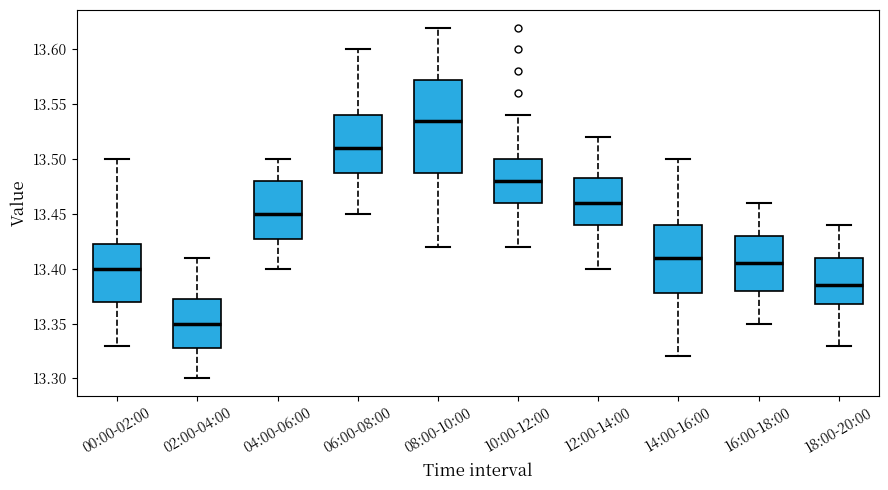

Reading left to right, read every box against the y-axis: the position of its median line, the range the box covers, and the ends of its whiskers. The values are not printed on the chart, so give them approximately, as read against the axis.

00:00-02:00: median 13.400, box 13.370 to 13.425, whiskers 13.330 to 13.500
02:00-04:00: median 13.350, box 13.330 to 13.375, whiskers 13.300 to 13.410
04:00-06:00: median 13.450, box 13.430 to 13.480, whiskers 13.400 to 13.500
06:00-08:00: median 13.510, box 13.490 to 13.540, whiskers 13.450 to 13.600
08:00-10:00: median 13.535, box 13.490 to 13.575, whiskers 13.420 to 13.620
10:00-12:00: median 13.480, box 13.460 to 13.500, whiskers 13.420 to 13.540
12:00-14:00: median 13.460, box 13.440 to 13.485, whiskers 13.400 to 13.520
14:00-16:00: median 13.410, box 13.380 to 13.440, whiskers 13.320 to 13.500
16:00-18:00: median 13.405, box 13.380 to 13.430, whiskers 13.350 to 13.460
18:00-20:00: median 13.385, box 13.370 to 13.410, whiskers 13.330 to 13.440